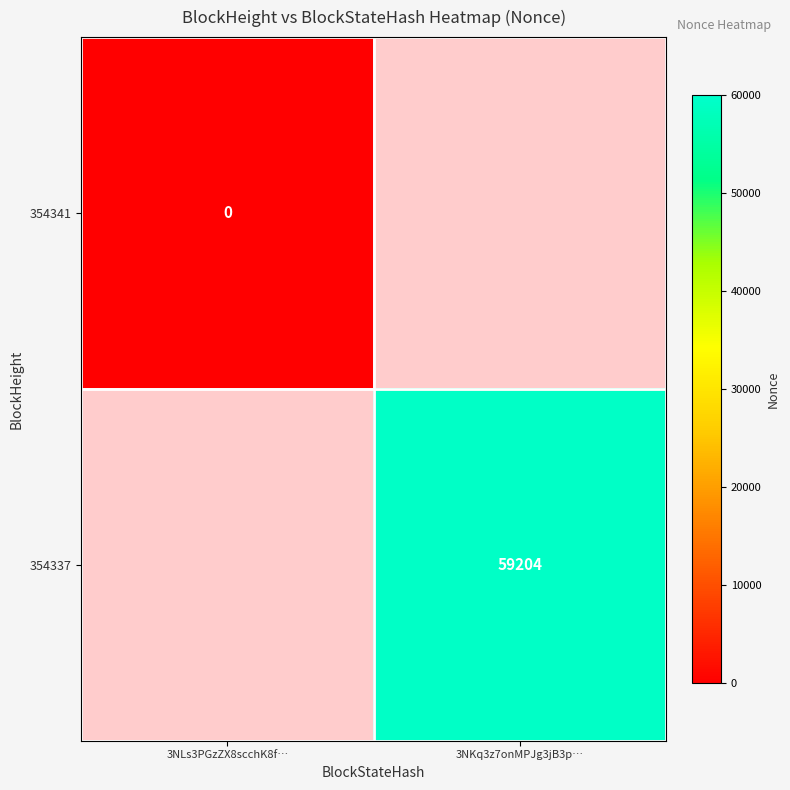

The 354337 series shows 35209 at 3NKq3z7onMPJg3jB3p…. True or false?

False